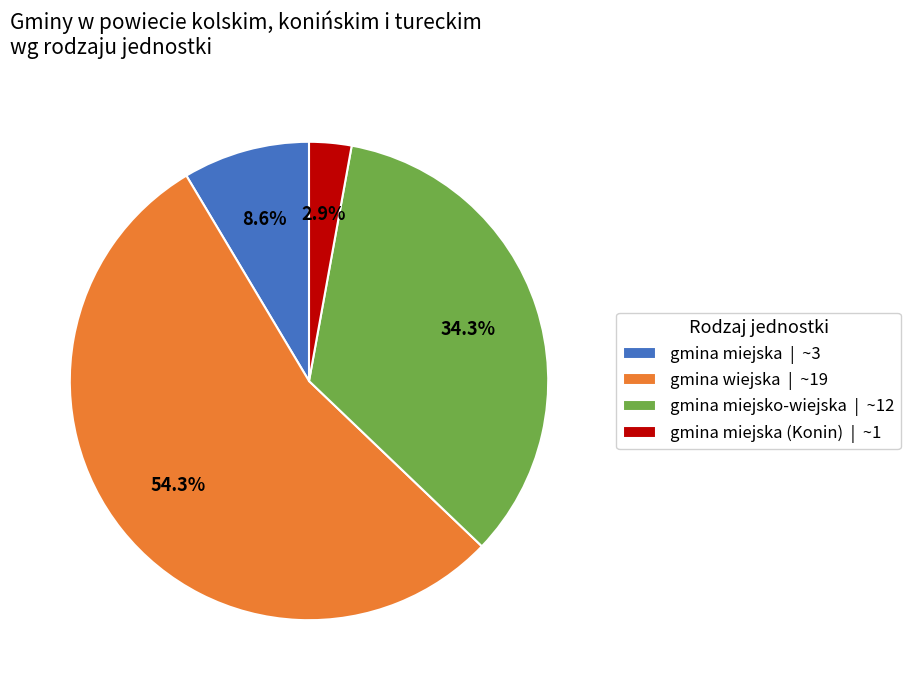

What is the smallest slice in the pie chart?

gmina miejska (Konin) | ~1